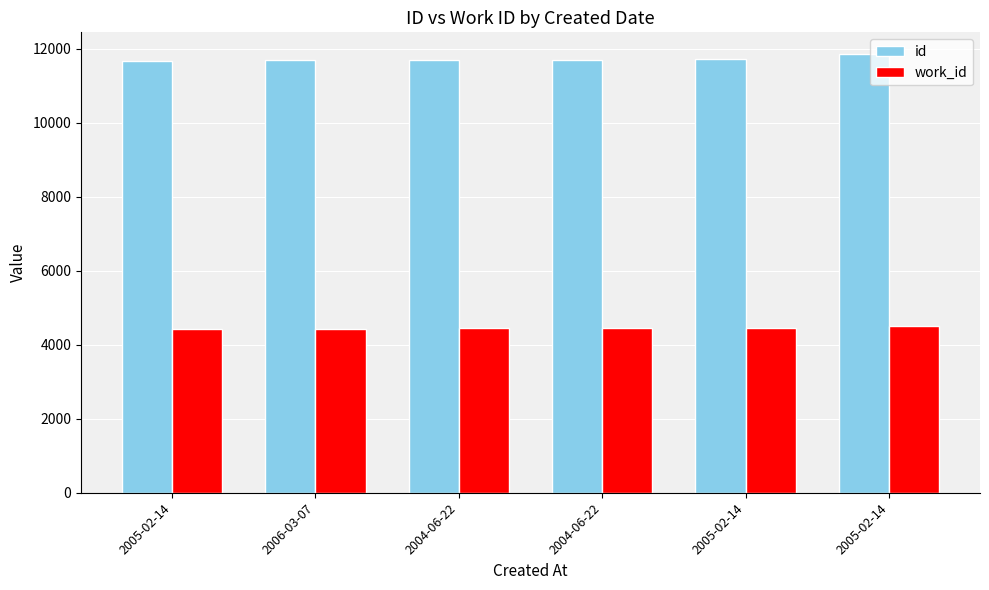

Which series changed the most between 2004-06-22 and 2005-02-14?

id